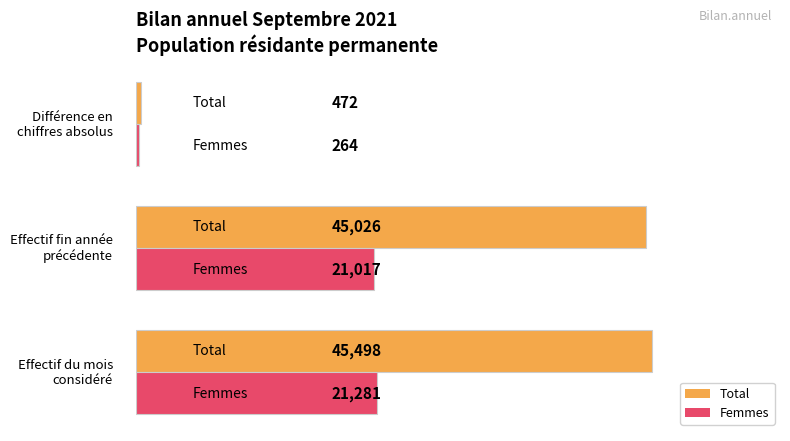

At which category is the sum across all series the highest?

Effectif du mois considéré